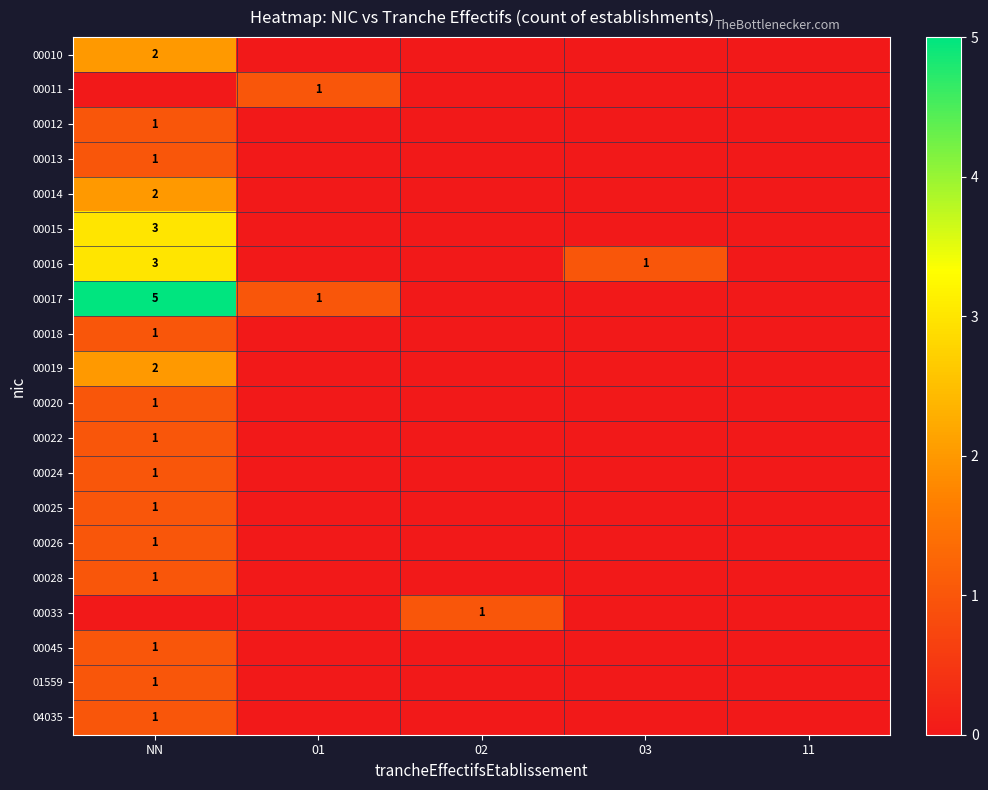

The 00019 series shows 2 at NN. True or false?

True